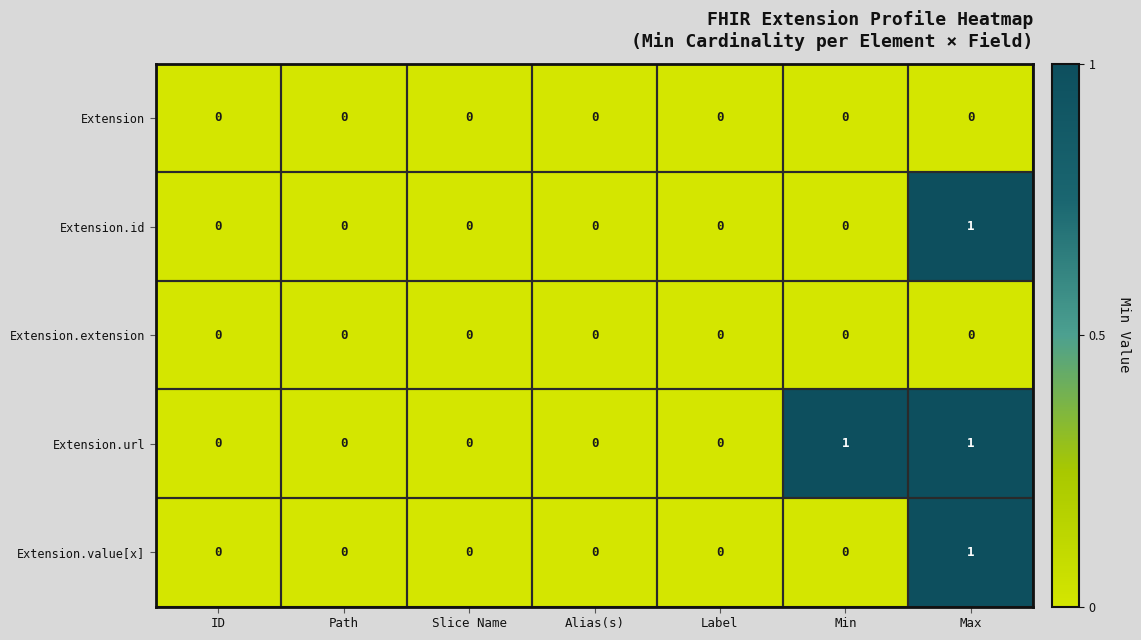

The Extension.value[x] series shows 0 at ID. True or false?

True